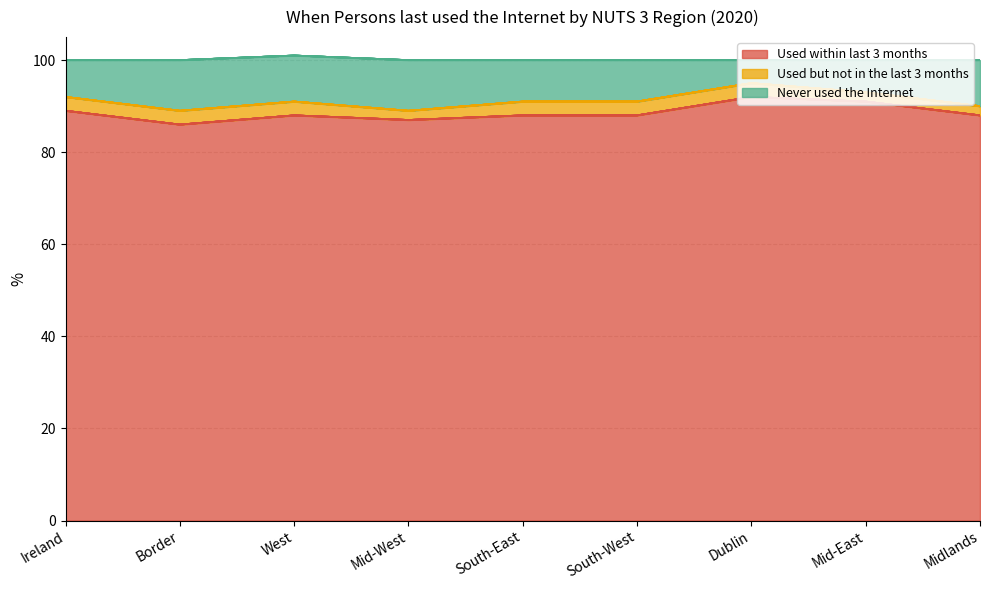

The Used within last 3 months series shows 86 at Border. True or false?

True